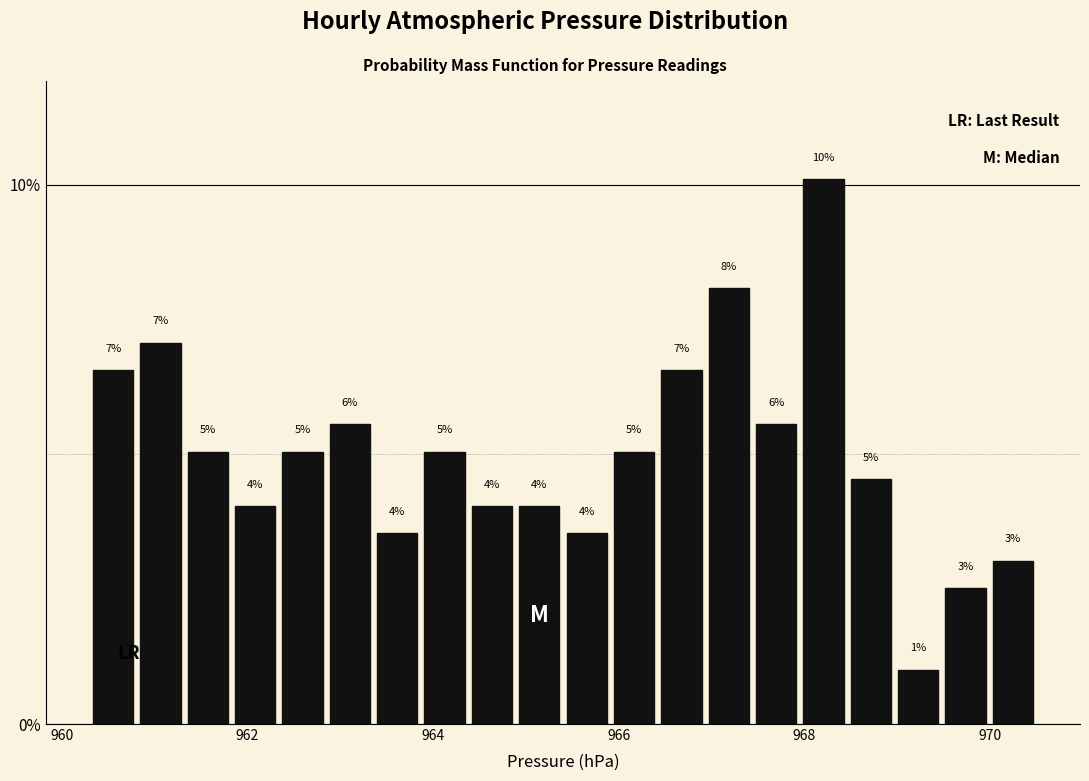

Read against the x-axis, roughly where is the centre of the tallest bar?

968.2